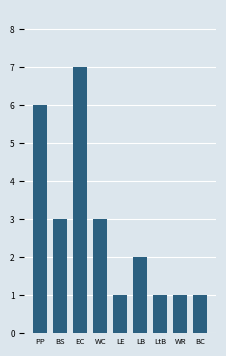

The value at LB is 2. True or false?

True